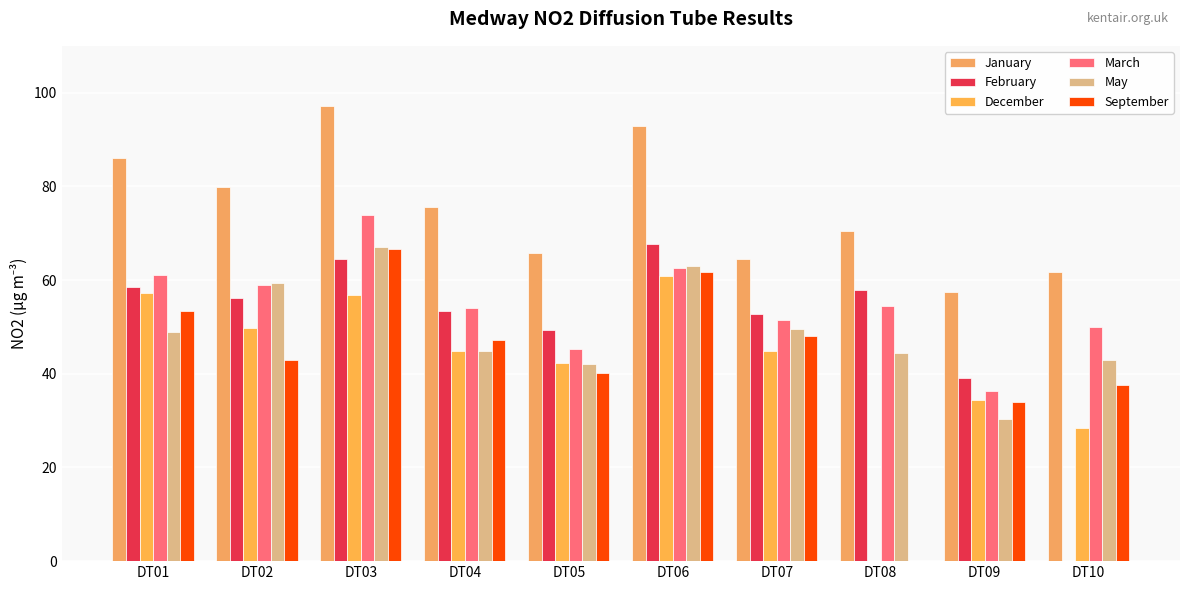

What is the sum of all December values?

419.1